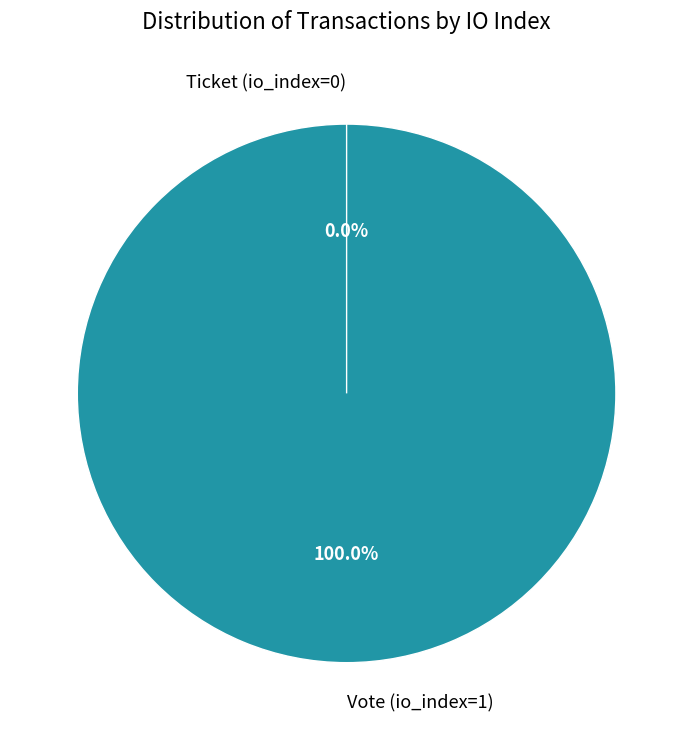

Is it true that Ticket (io_index=0) is 7% of the pie?

False